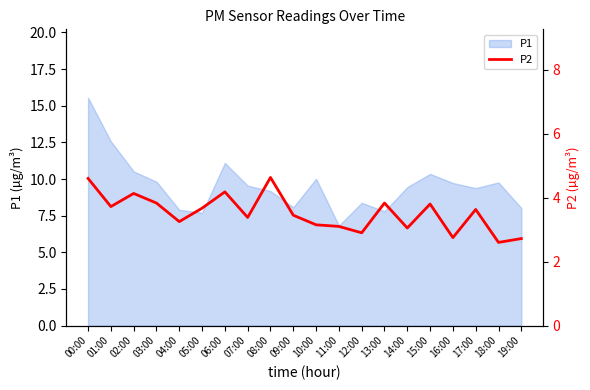

What is the highest value of the P1 series?

15.6